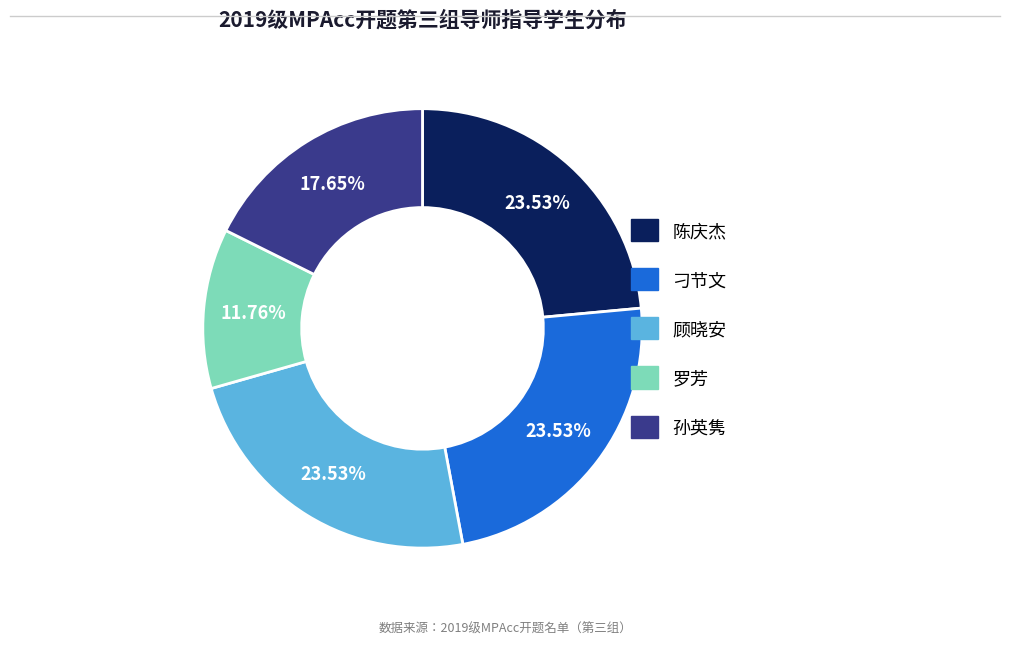

Approximately how many times larger is the value at 顾晓安 compared to 陈庆杰?

1.0